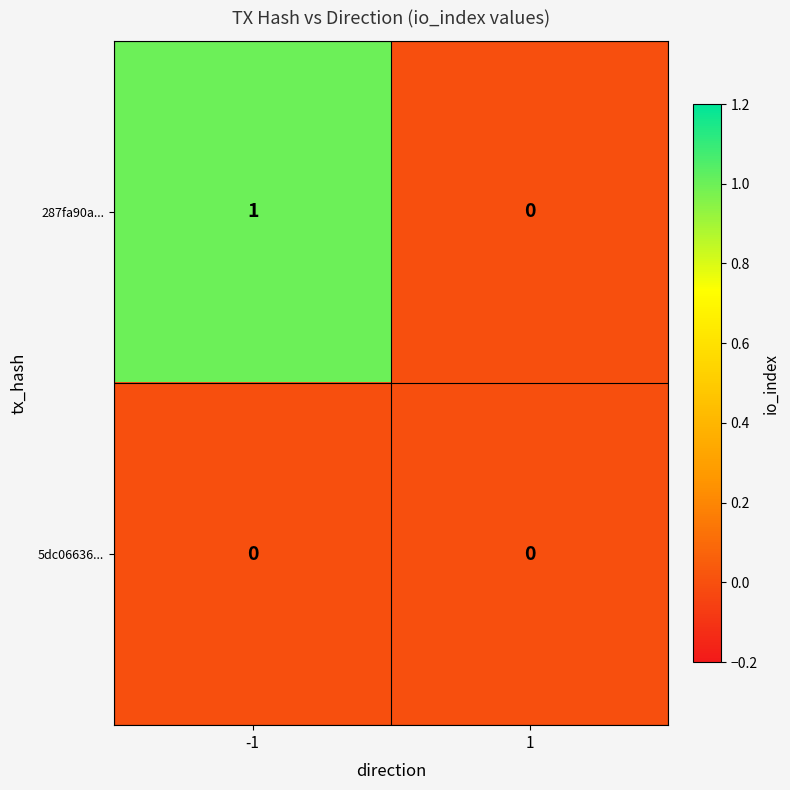

Is it true that 5dc06636... equals 0 at -1?

True